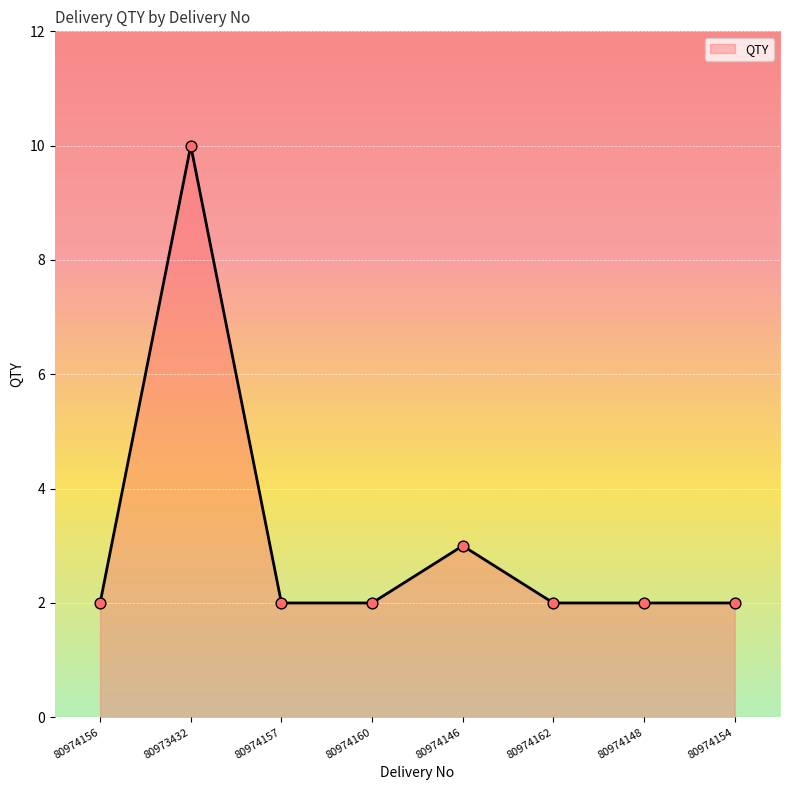

Approximately how many times larger is the value at 80974162 compared to 80974156?

1.0